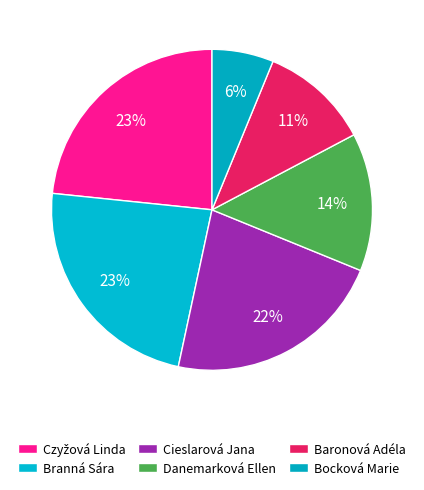

Count the number of slices in the pie.

6